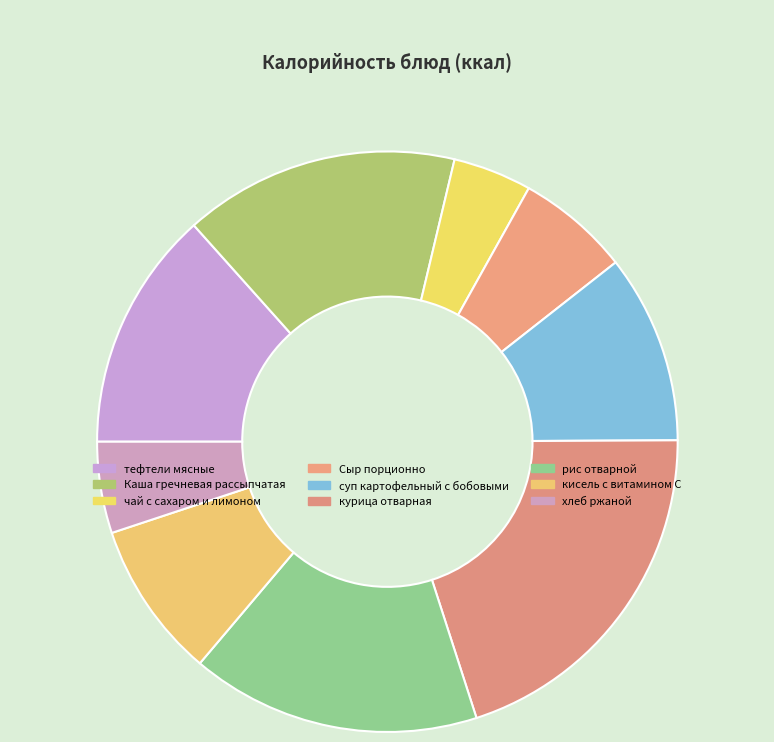

Count the number of slices in the pie.

9